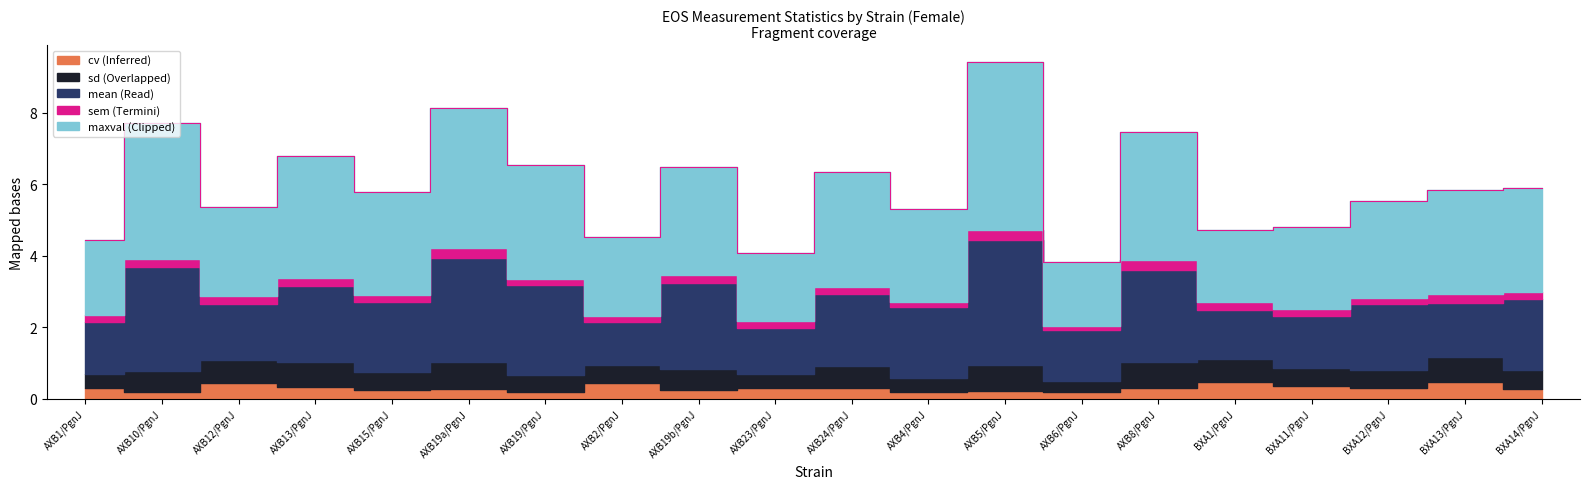

Reading left to right, what are all the values shown in this chart?

mean_f: 1.4	2.9	1.6	2.1	2.0	2.9	2.5	1.2	2.4	1.3	2.0	2.0	3.5	1.4	2.6	1.4	1.4	1.8	1.5	2.0
sd_f: 0.4	0.6	0.7	0.7	0.5	0.8	0.5	0.5	0.6	0.4	0.6	0.4	0.7	0.3	0.7	0.6	0.5	0.5	0.7	0.5
sem_f: 0.2	0.2	0.2	0.2	0.2	0.3	0.2	0.2	0.2	0.2	0.2	0.2	0.3	0.1	0.3	0.2	0.2	0.2	0.2	0.2
cv_f: 0.3	0.2	0.4	0.3	0.3	0.3	0.2	0.4	0.2	0.3	0.3	0.2	0.2	0.2	0.3	0.5	0.4	0.3	0.5	0.3
maxval_f: 2.1	3.8	2.5	3.4	2.9	3.9	3.2	2.2	3.0	1.9	3.2	2.6	4.7	1.8	3.6	2.0	2.3	2.7	2.9	2.9